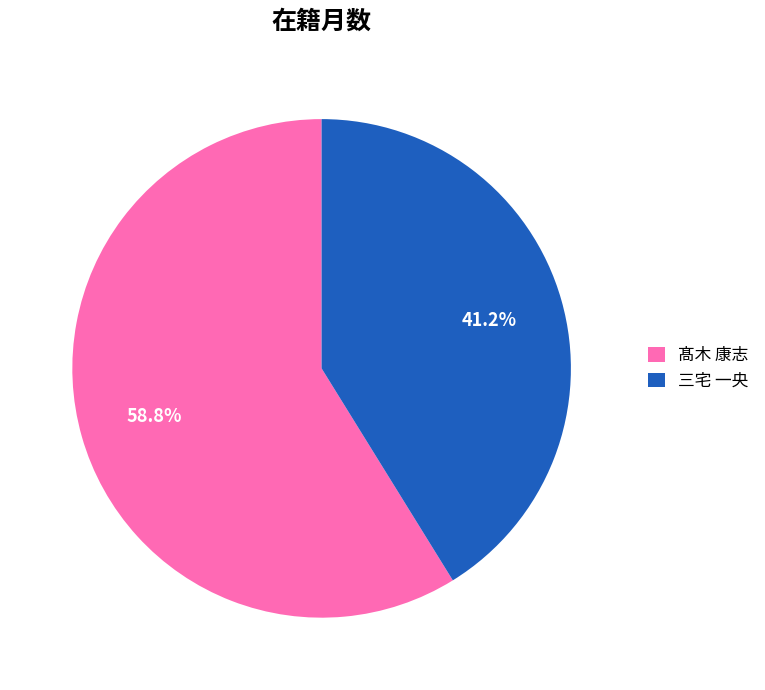

True or false: 髙木 康志 accounts for 71% of the total.

False